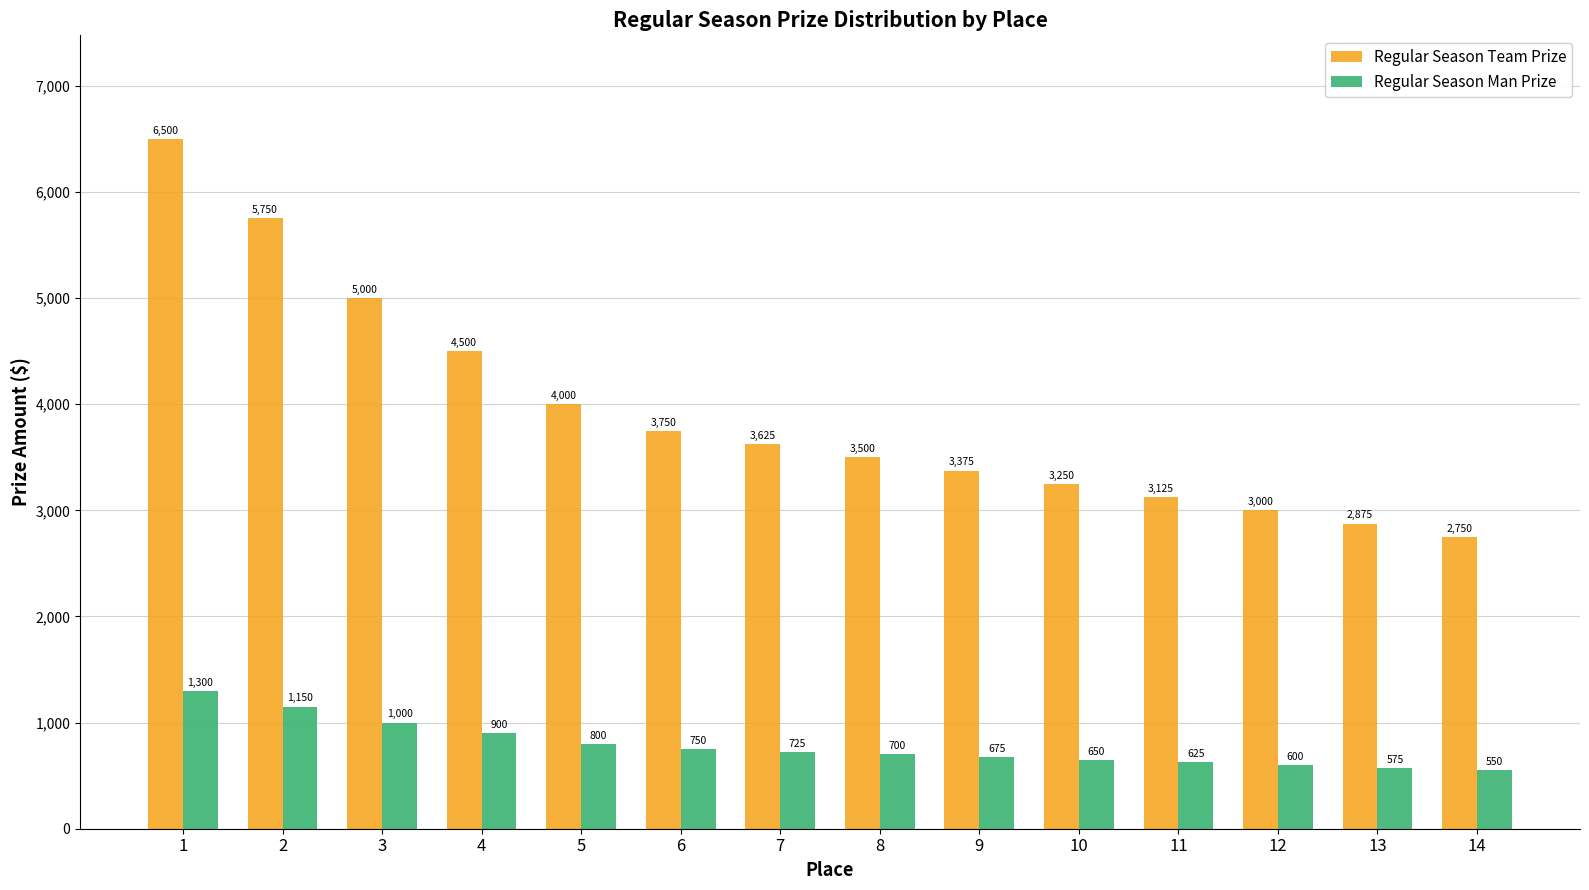

Between 9 and 12, which series saw the biggest shift?

Regular Season Team Prize